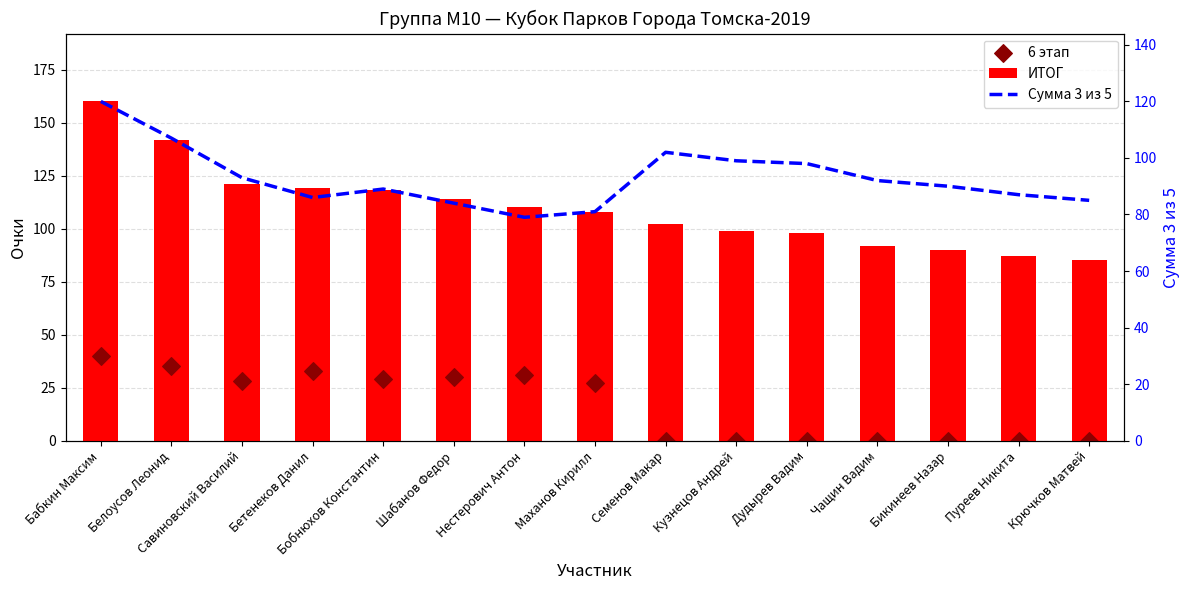

Which series has the largest total across all categories?

ИТОГ